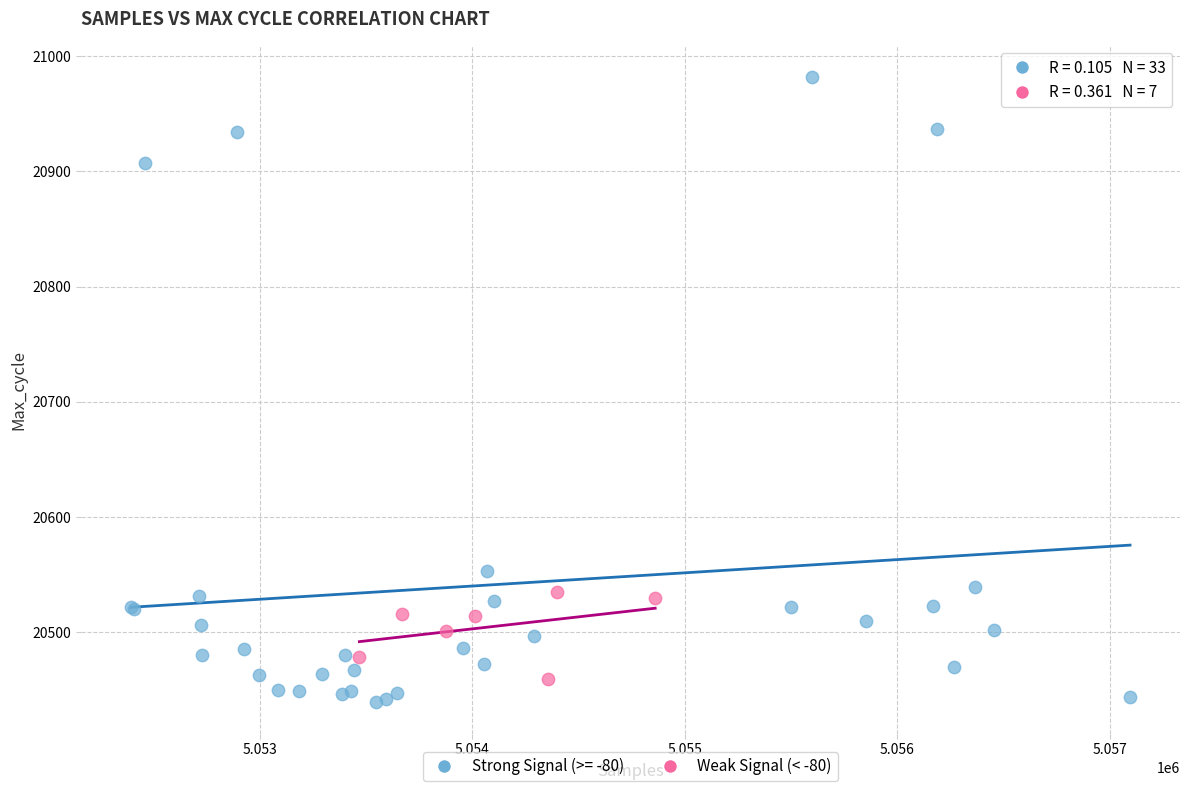

Which series has the largest Y range (max minus min)?

Strong Signal (>= -80)